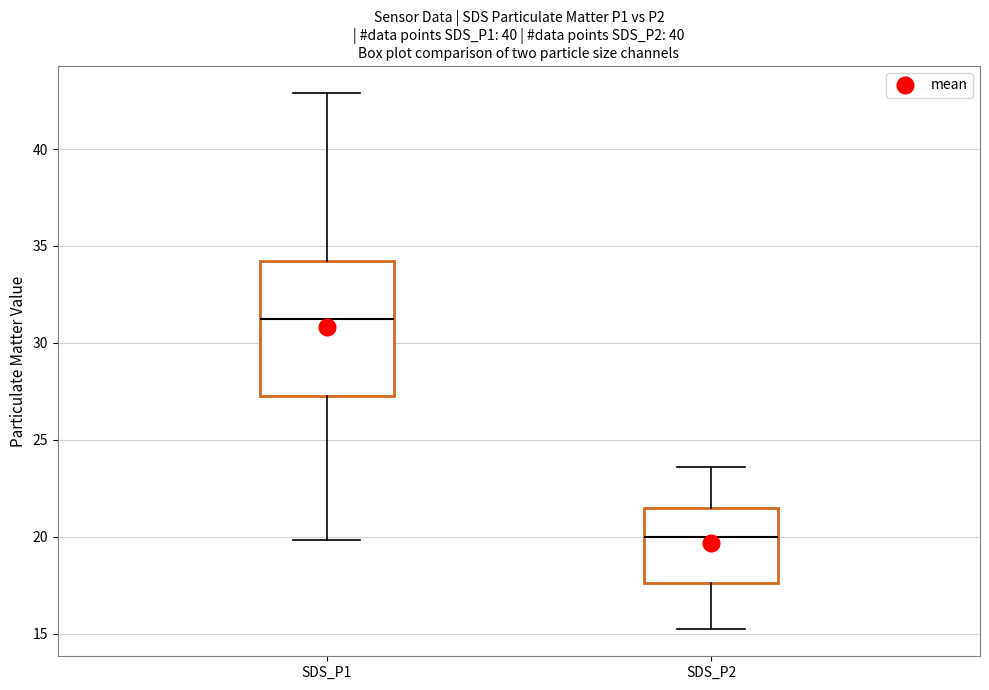

Reading left to right, read every box against the y-axis: the position of its median line, the range the box covers, and the ends of its whiskers. The values are not printed on the chart, so give them approximately, as read against the axis.

SDS_P1: median 31.0, box 27.5 to 34.0, whiskers 20.0 to 43.0
SDS_P2: median 20.0, box 17.5 to 21.5, whiskers 15.0 to 23.5